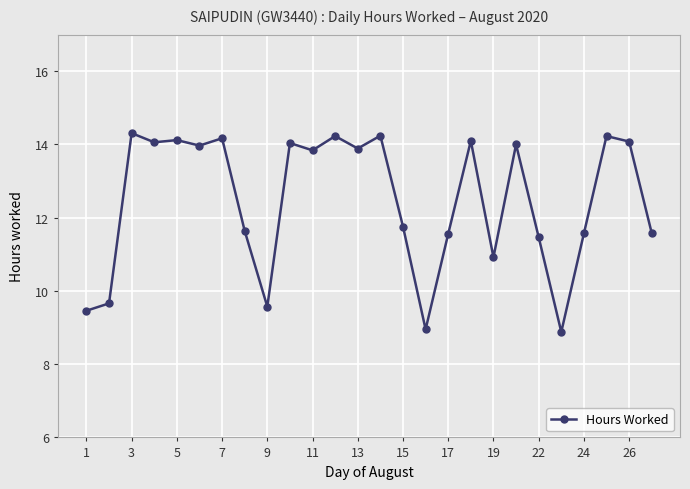

Does the chart display data point markers on the line(s)?

Yes